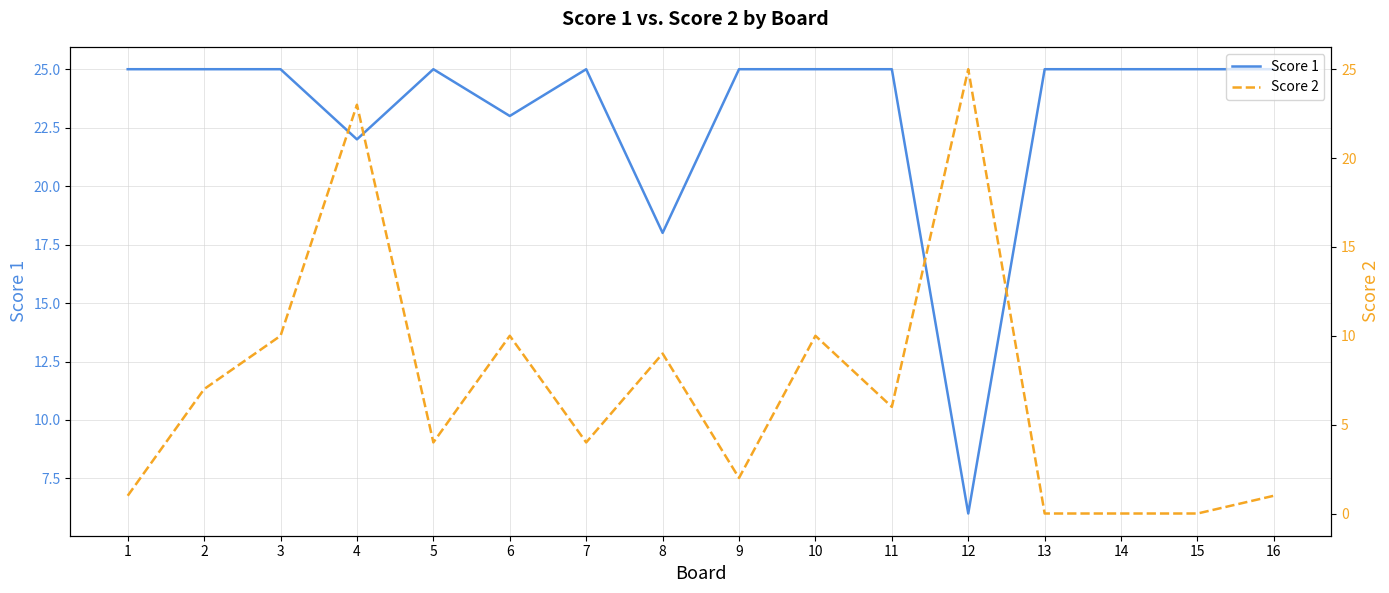

What is the value of the Score 2 point at the 9th from the left?

2